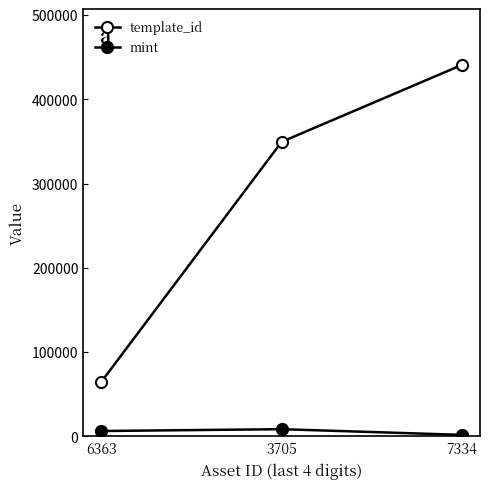

How many data points does each series have?

3